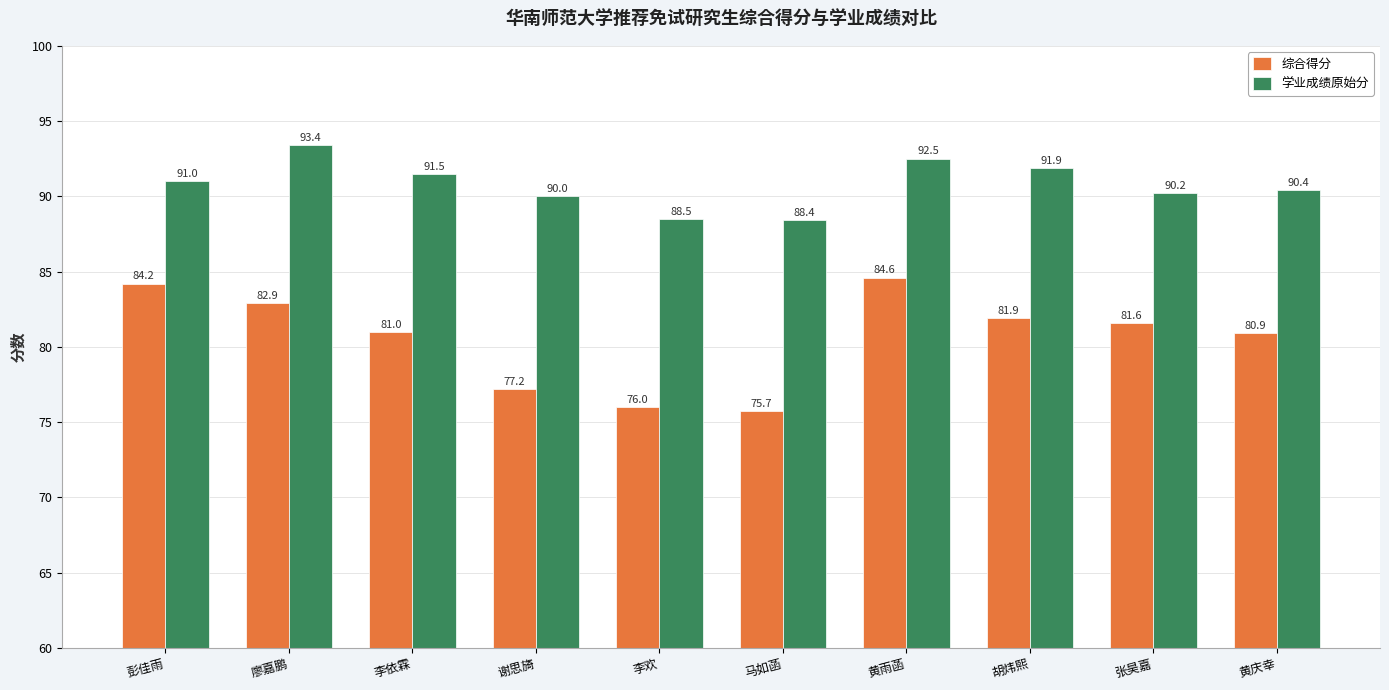

True or false: 学业成绩原始分 has a value of 93.4 at 廖嘉鹏.

True